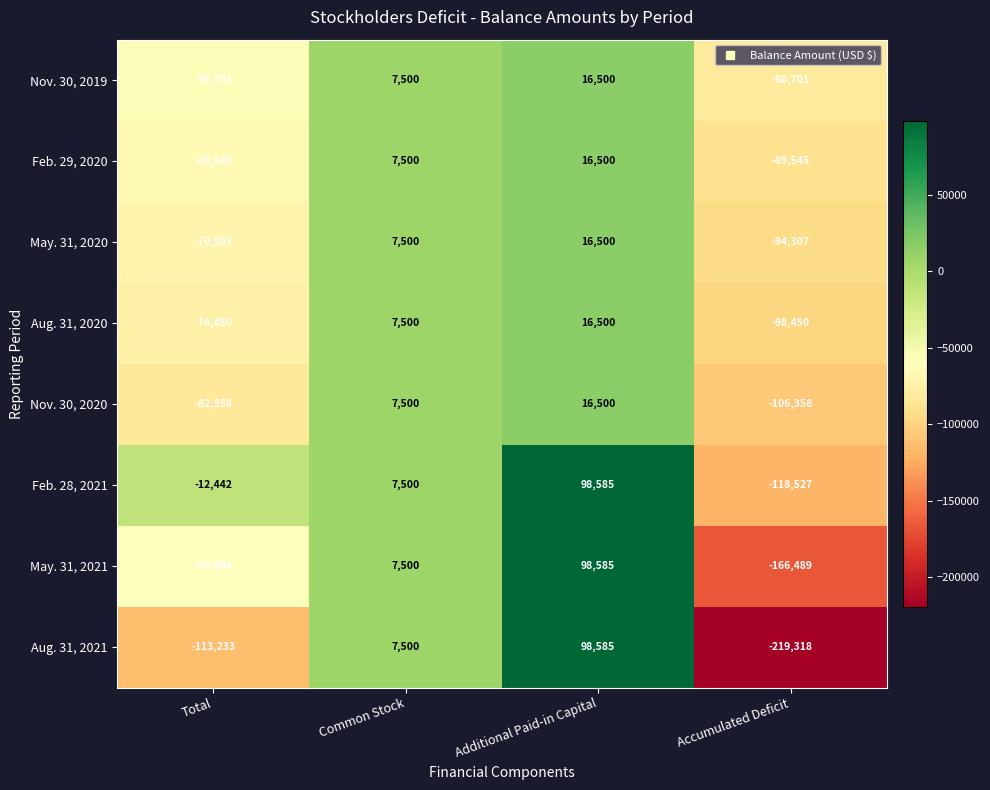

The value of May. 31, 2021 at Total is -60404. True or false?

True